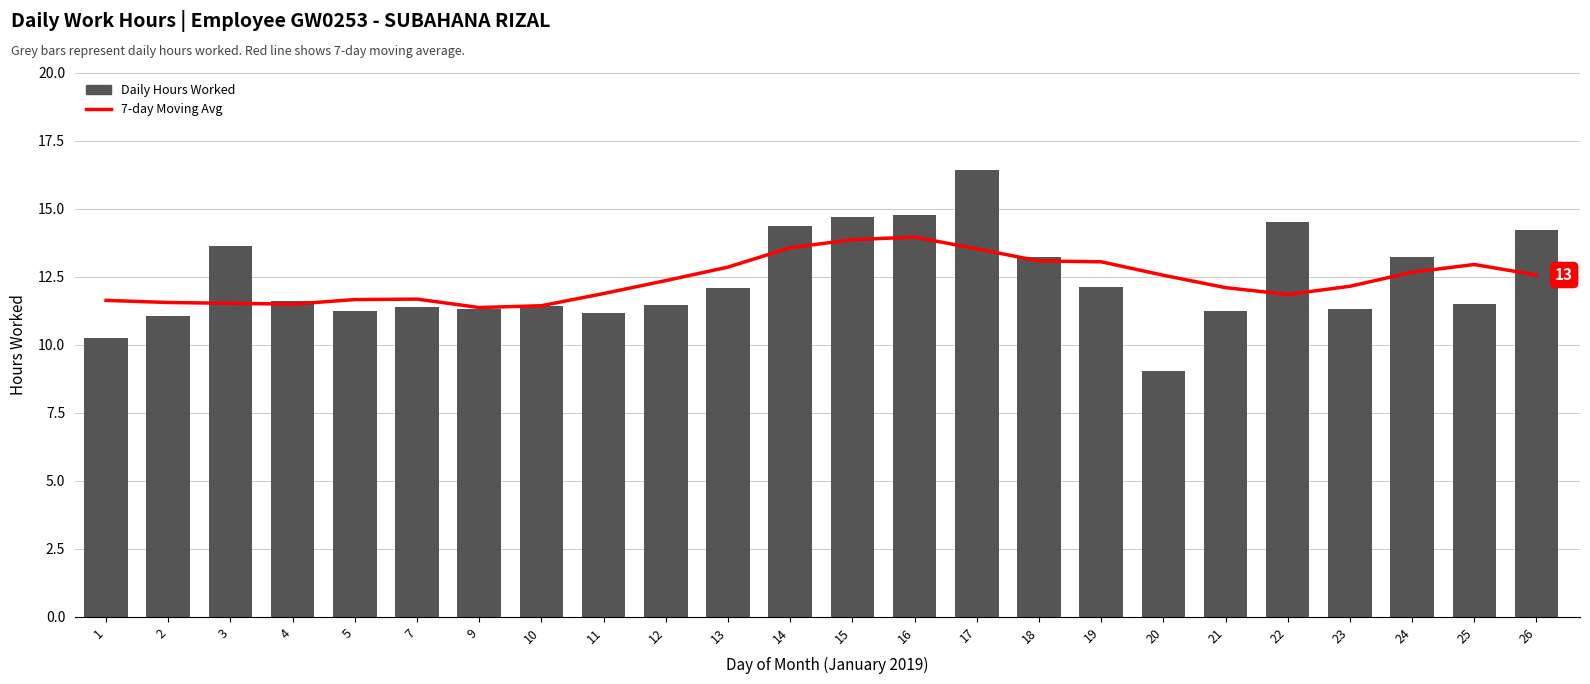

How many data points in Hours Worked are less than 11?

2